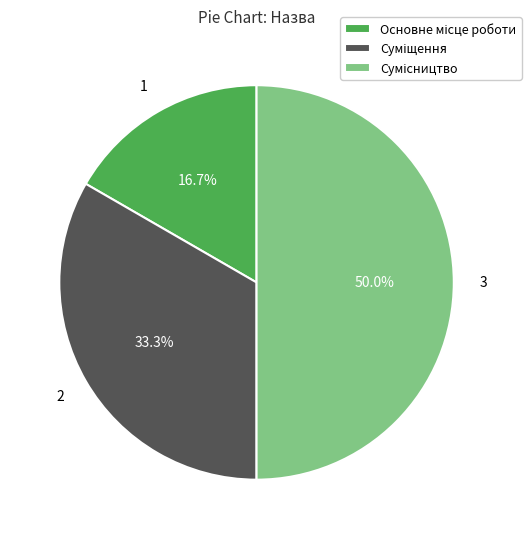

True or false: Суміщення accounts for 28% of the total.

False